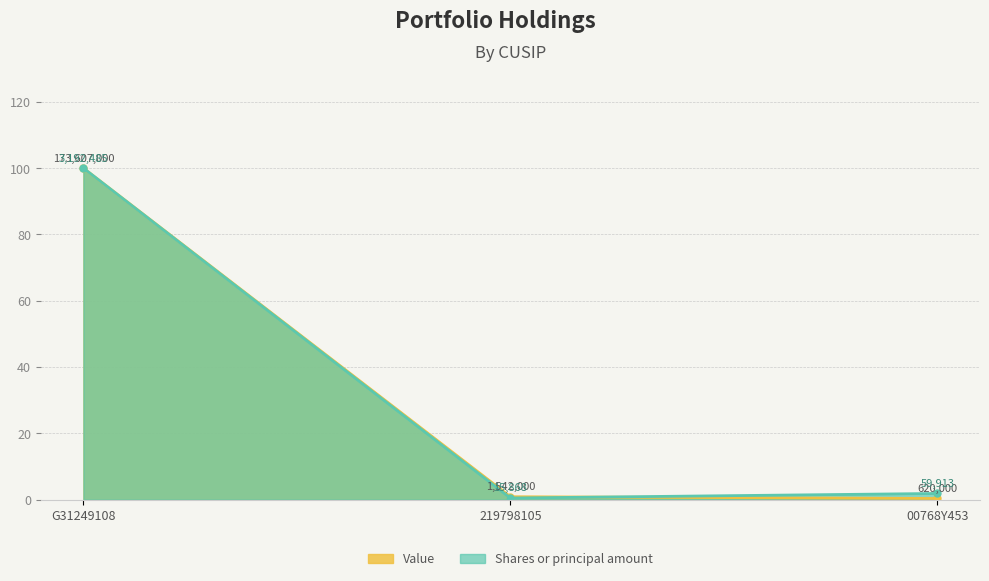

List the series in order of their overall mean, highest first.

Shares or principal amount, Value